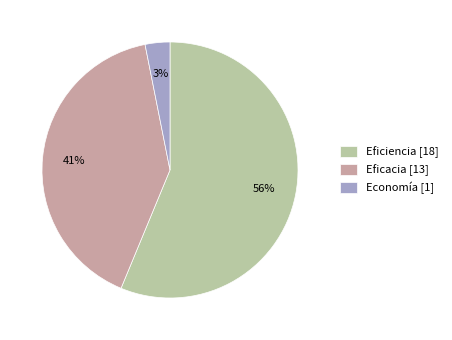

How many segments does this pie chart have?

3